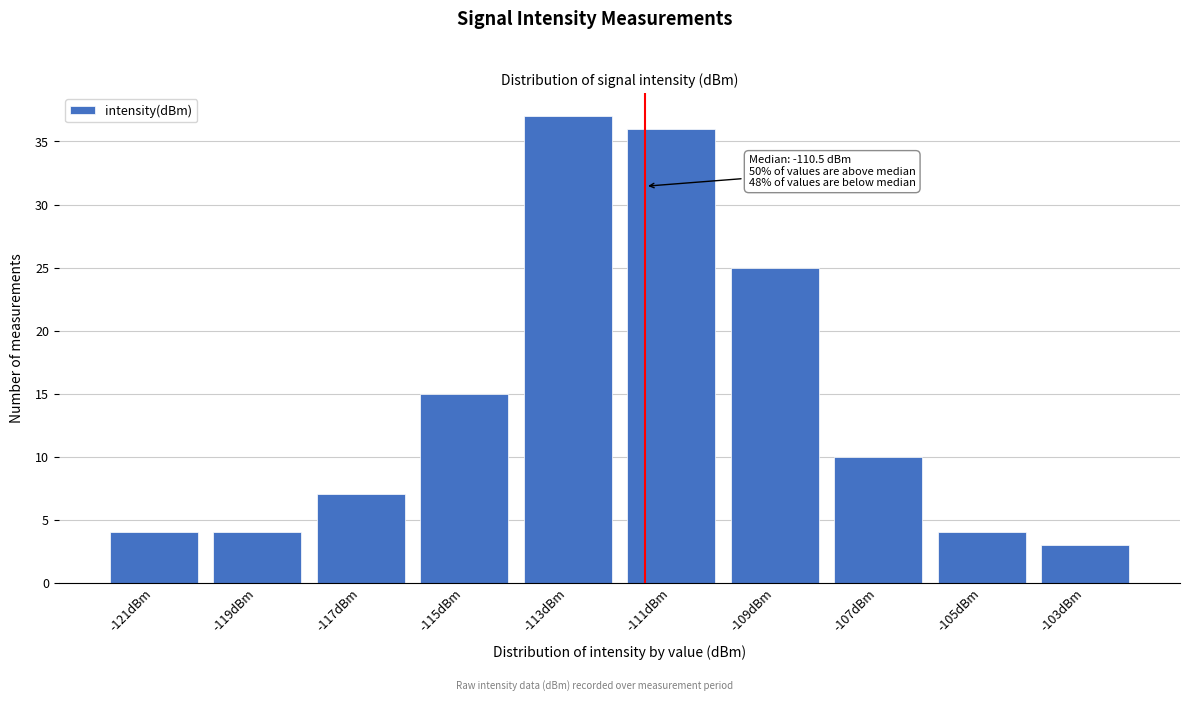

Reading left to right, transcribe all the data shown in this chart.

4	4	7	15	37	36	25	10	4	3